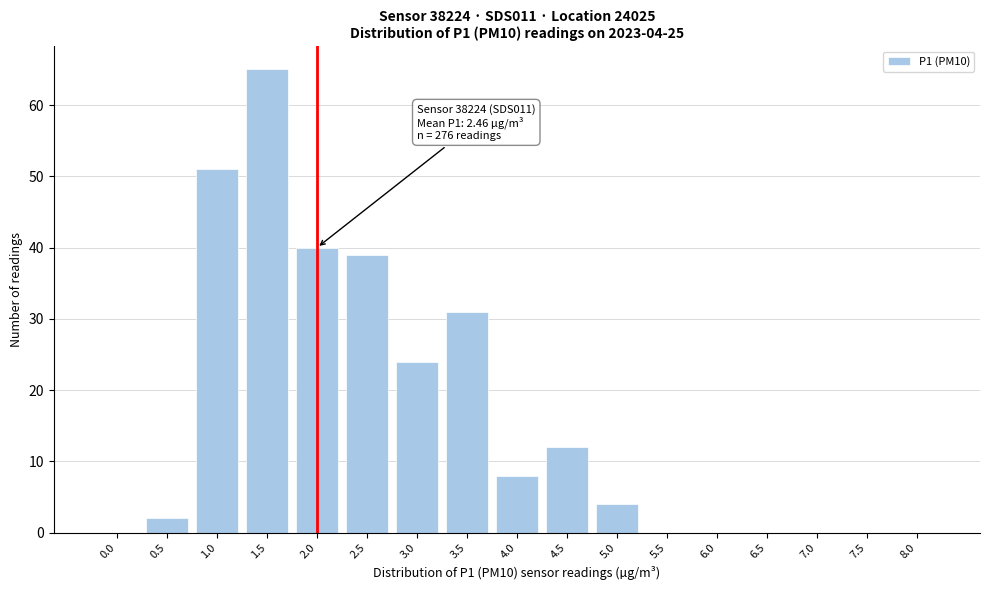

Reading right to left, extract all data points from this chart.

8.0=0	7.5=0	7.0=0	6.5=0	6.0=0	5.5=0	5.0=4	4.5=12	4.0=8	3.5=31	3.0=24	2.5=39	2.0=40	1.5=65	1.0=51	0.5=2	0.0=0